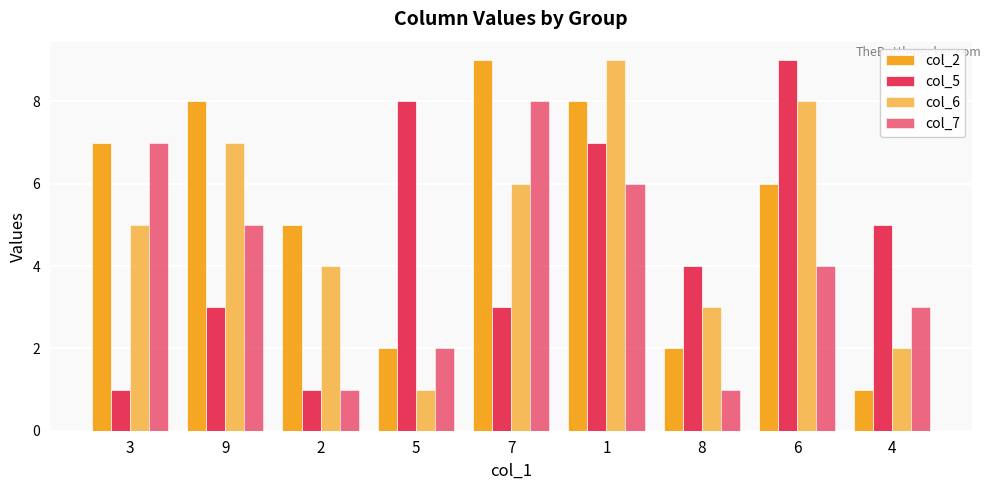

How many bars are there in each group?

4